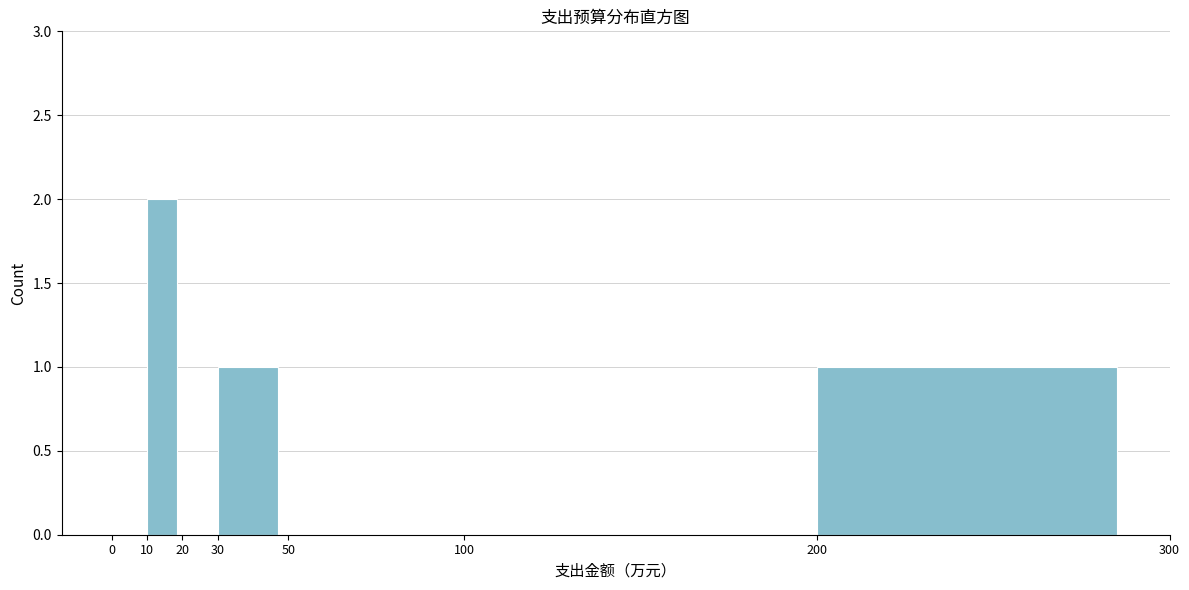

Reading left to right, transcribe this chart: for each bar, give the range it covers on the x-axis and its height. The values are not printed on the chart, so give them approximately, as read against the axis.

0 to 10: 0
10 to 20: 2
20 to 30: 0
30 to 50: 1
50 to 100: 0
100 to 200: 0
200 to 300: 1